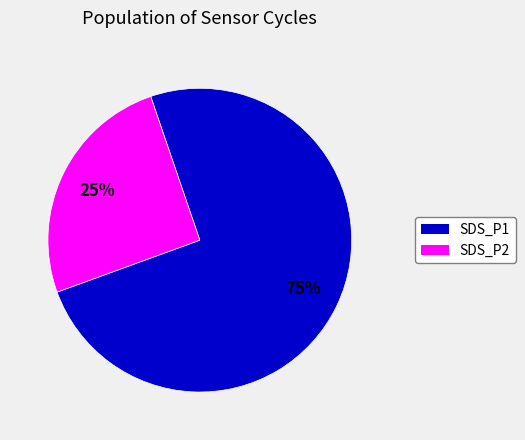

To the nearest percent, what is the average slice percentage?

50%